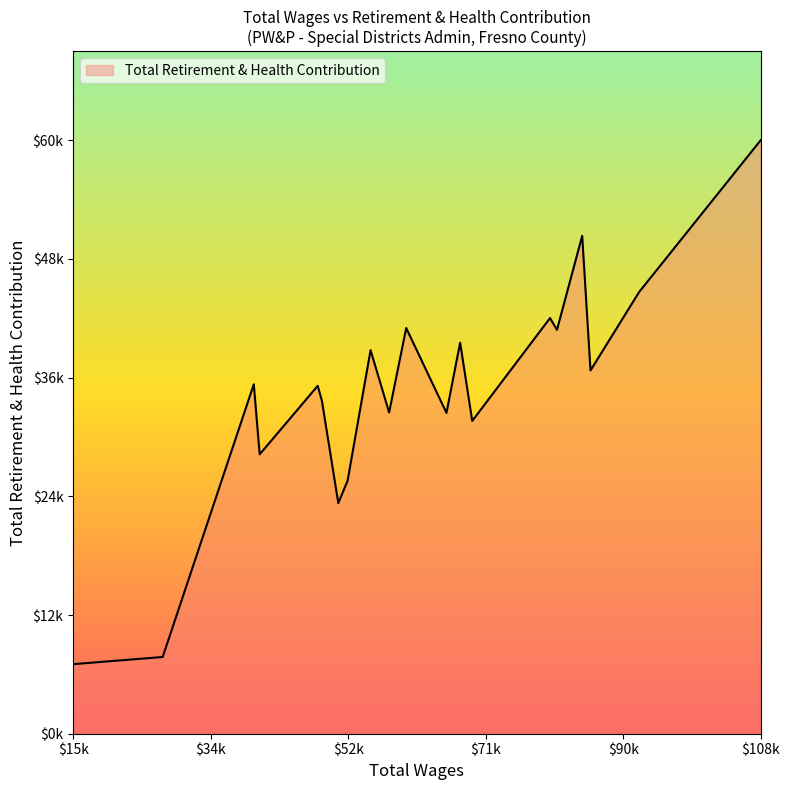

Does the chart have visible grid lines?

No